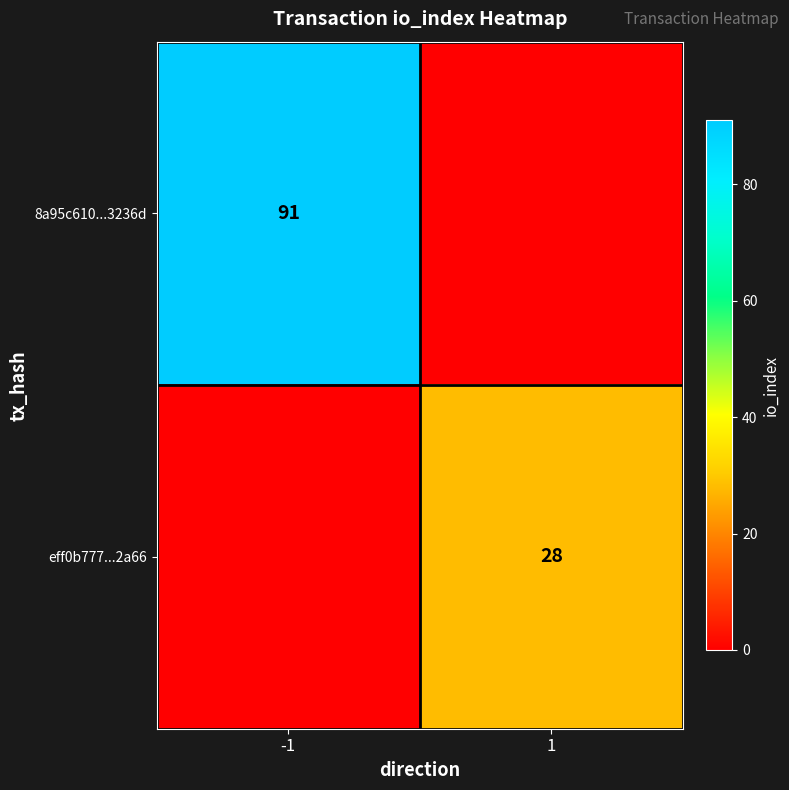

Is it true that 8a95c610...3236d equals 163 at -1?

False